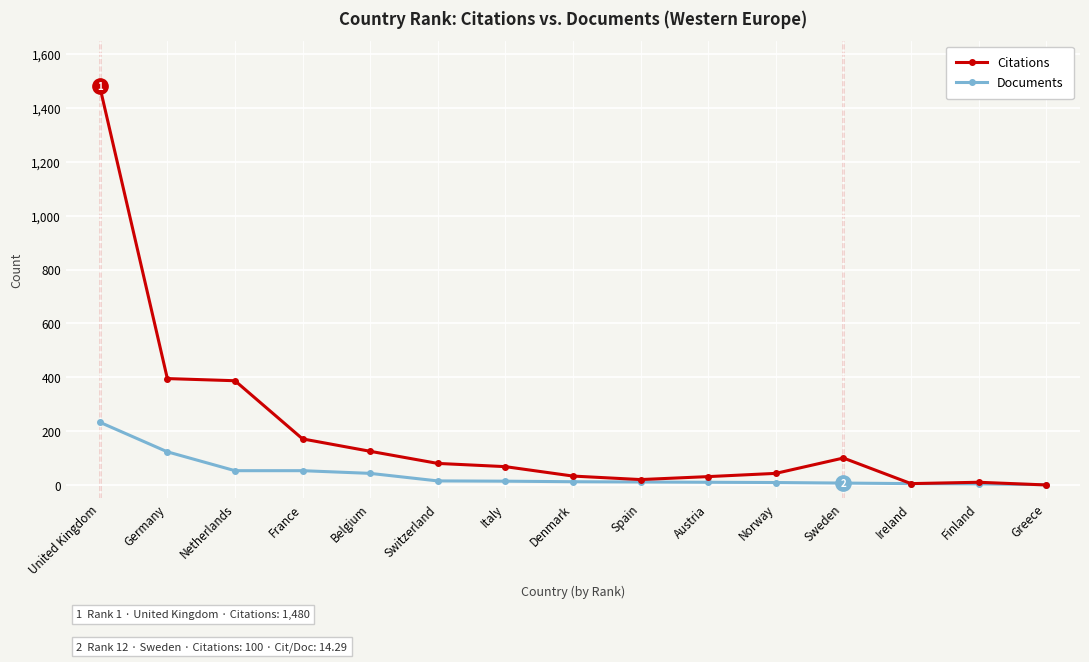

What is the label of the 2nd point from the right?

Finland